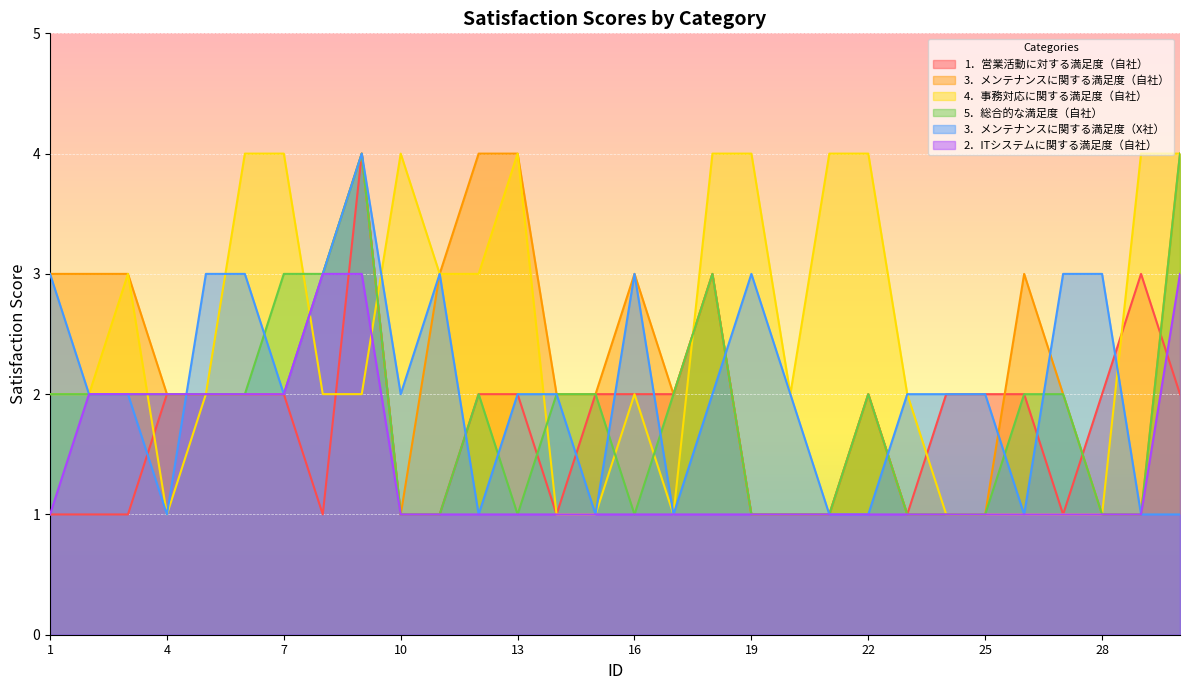

Rank the series by their maximum value, from highest to lowest.

1．営業活動に対する満足度（自社）, 3．メンテナンスに関する満足度（自社）, 4．事務対応に関する満足度（自社）, 5．総合的な満足度（自社）, 3．メンテナンスに関する満足度（X社）, 2．ITシステムに関する満足度（自社）